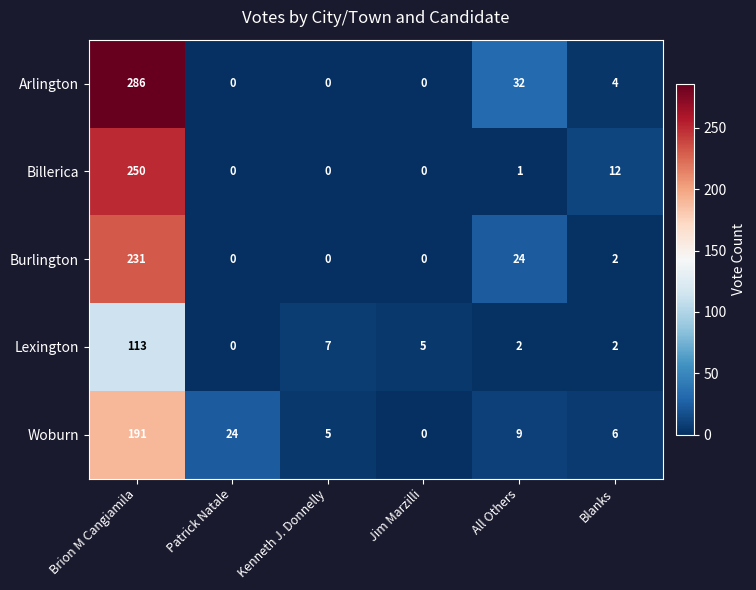

Which series changed the most between Brion M Cangiamila and Blanks?

Arlington